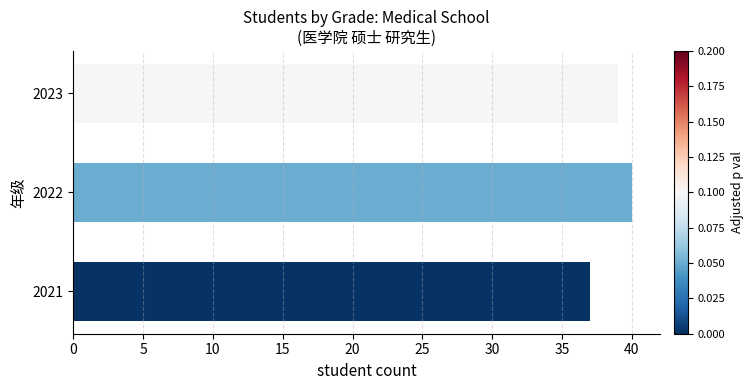

What is the change in value from 2021 to 2023?

+2